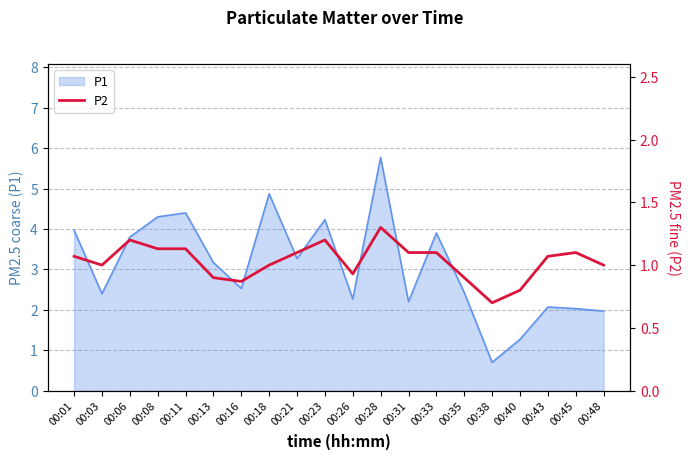

What is the highest value of the P1 series?

5.8